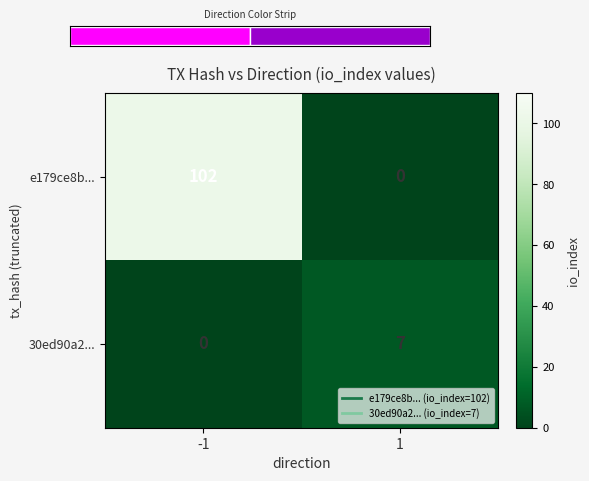

What is the difference between the 30ed90a2... values at -1 and 1?

7